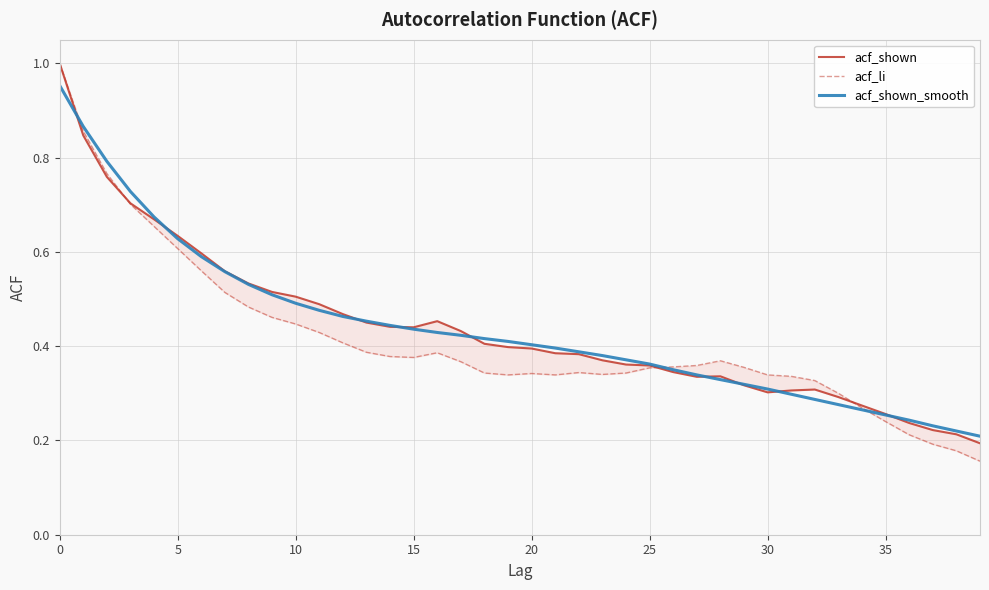

The value of acf_shown_smooth at 10 is 0.1. True or false?

False